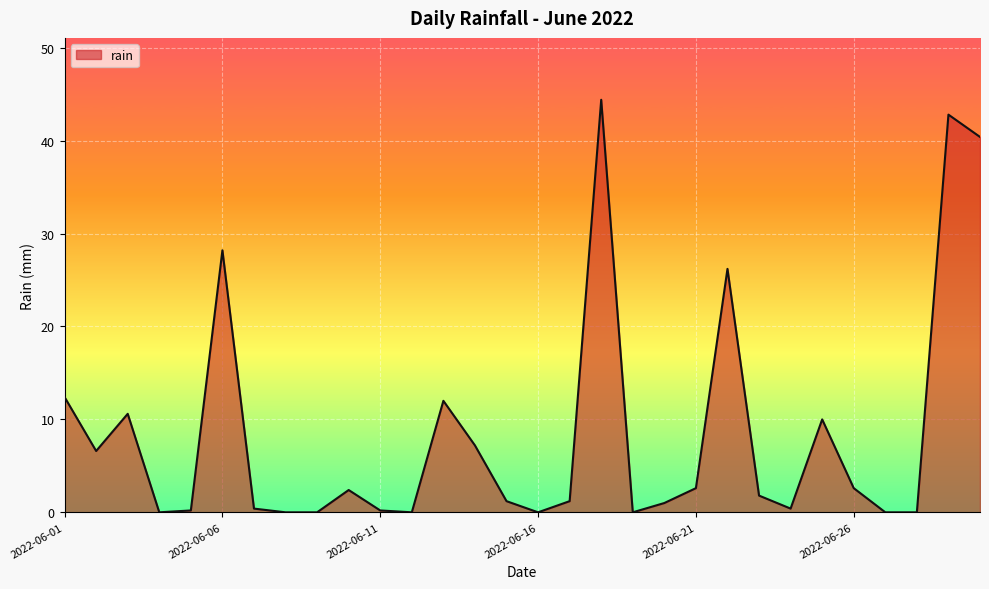

Does the chart have visible grid lines?

Yes